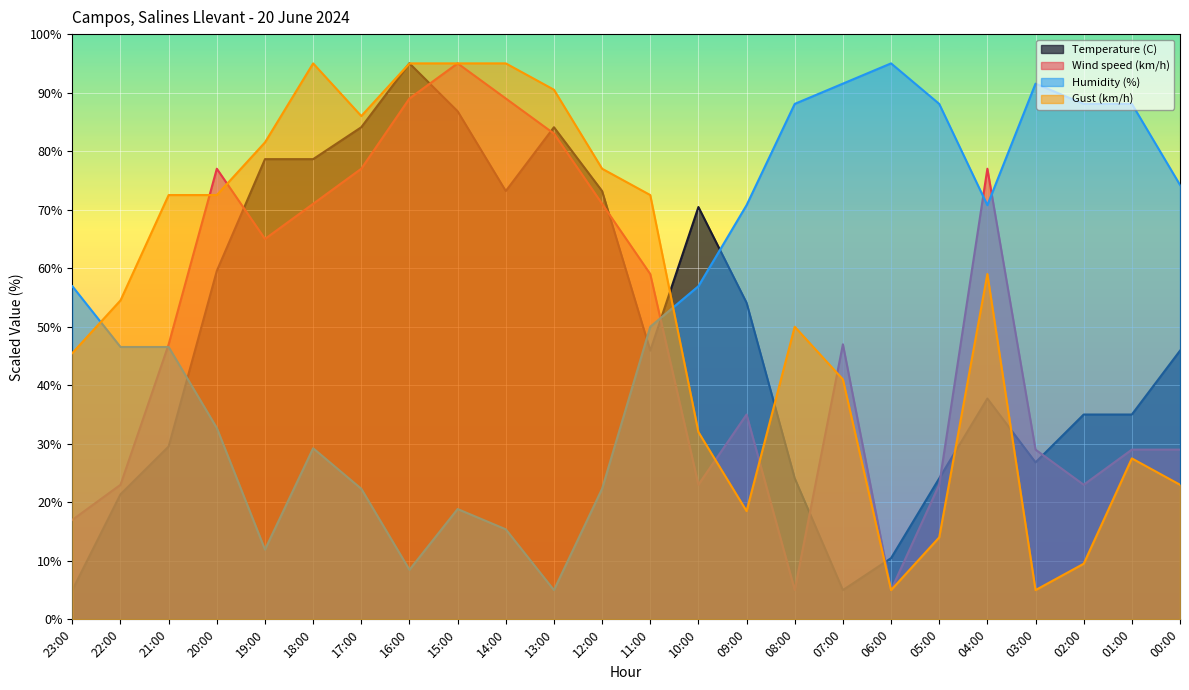

What position from the left is 12:00?

12